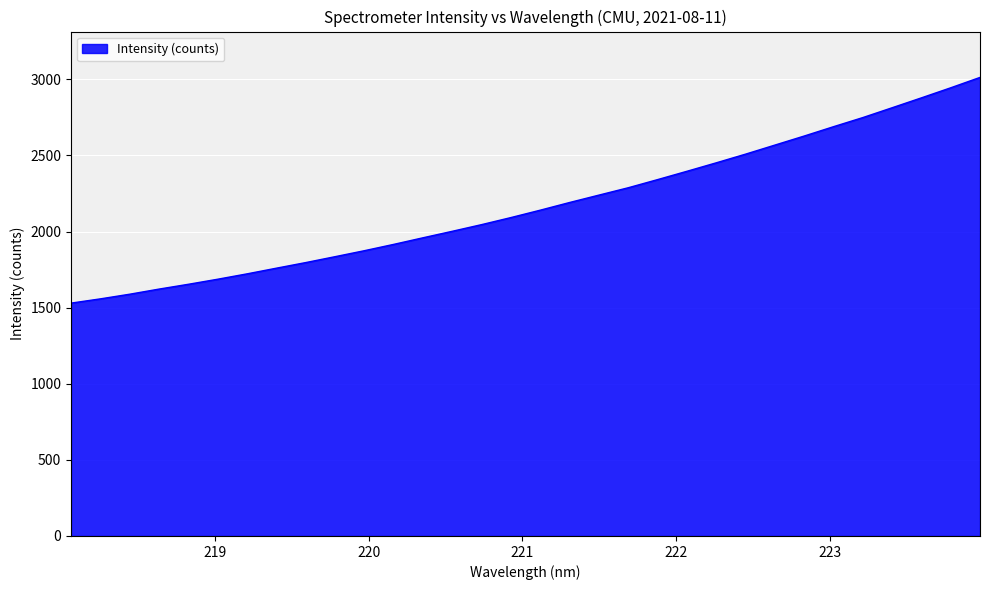

What is the difference between the maximum and minimum values?

1482.6